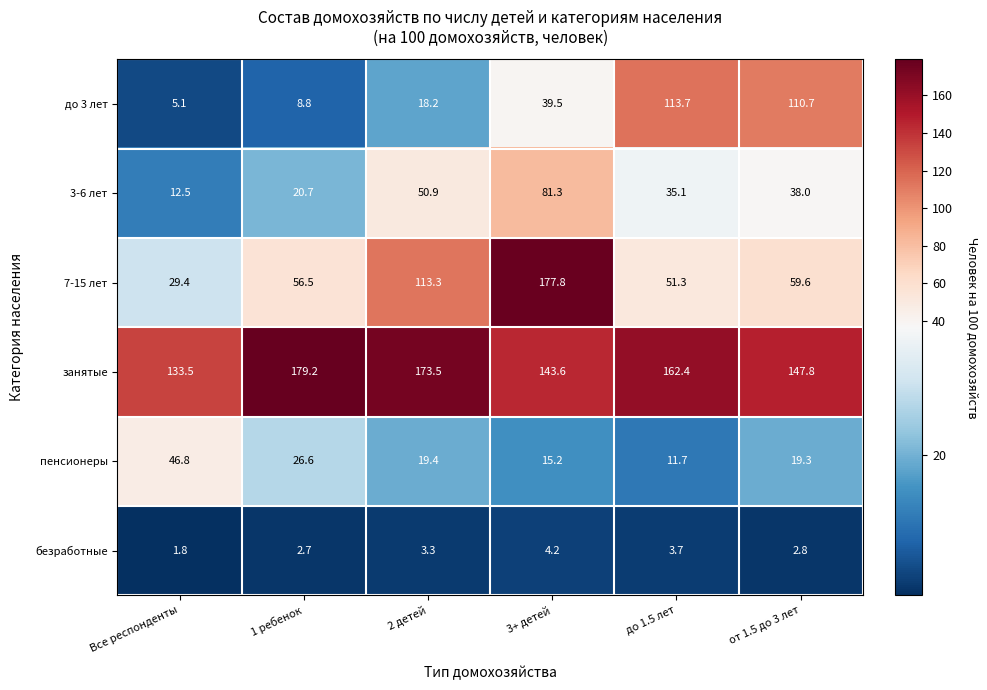

What is the minimum value shown in the chart?

1.8